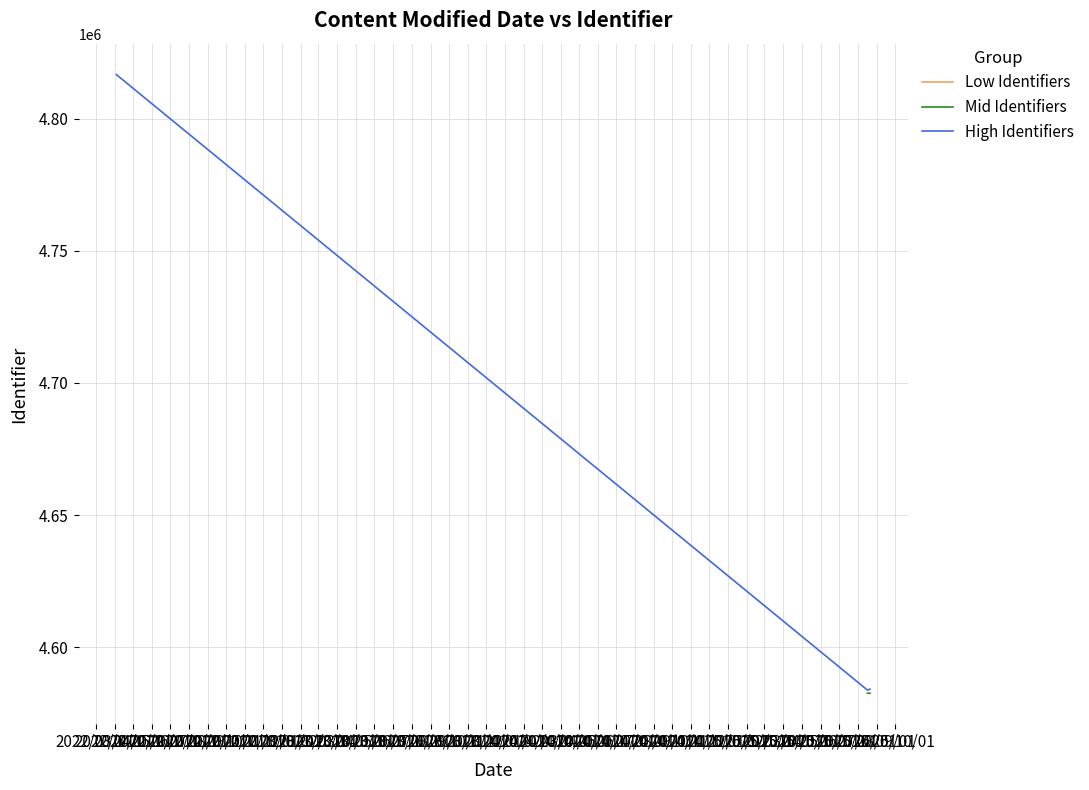

What is the value of the 4th point from the left?

4582562